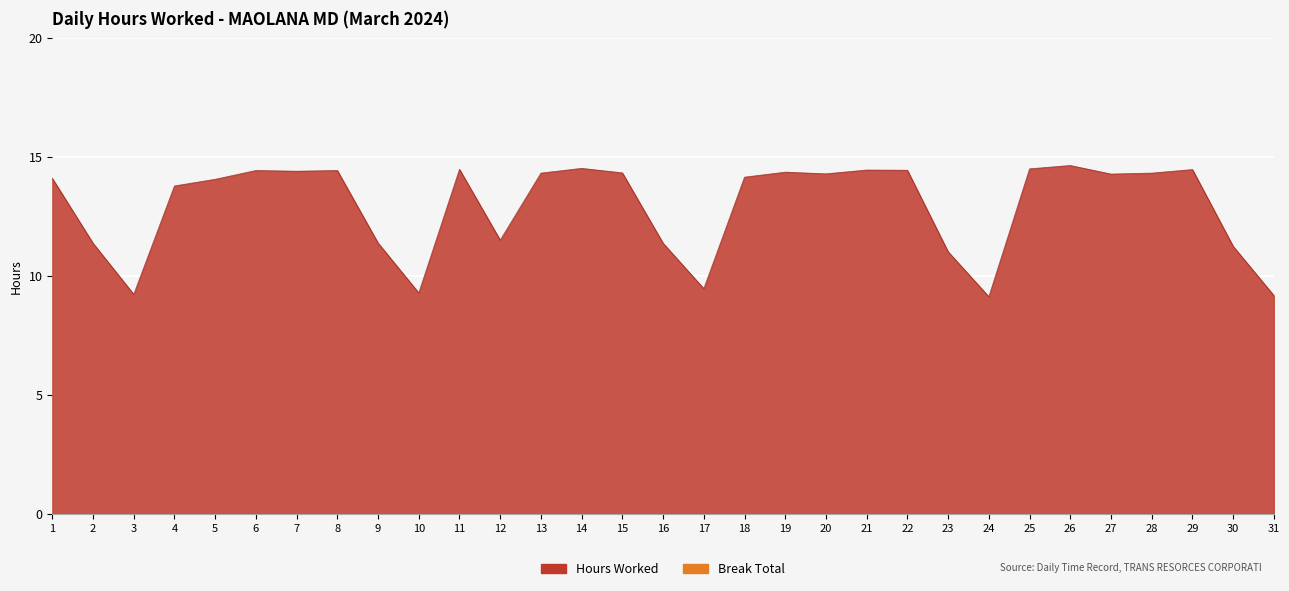

Reading left to right, list all the values displayed in this chart.

1=14.1	2=11.4	3=9.2	4=13.8	5=14.1	6=14.4	7=14.4	8=14.4	9=11.4	10=9.3	11=14.5	12=11.5	13=14.3	14=14.5	15=14.3	16=11.4	17=9.5	18=14.2	19=14.4	20=14.3	21=14.5	22=14.4	23=11.0	24=9.1	25=14.5	26=14.7	27=14.3	28=14.3	29=14.5	30=11.2	31=9.2